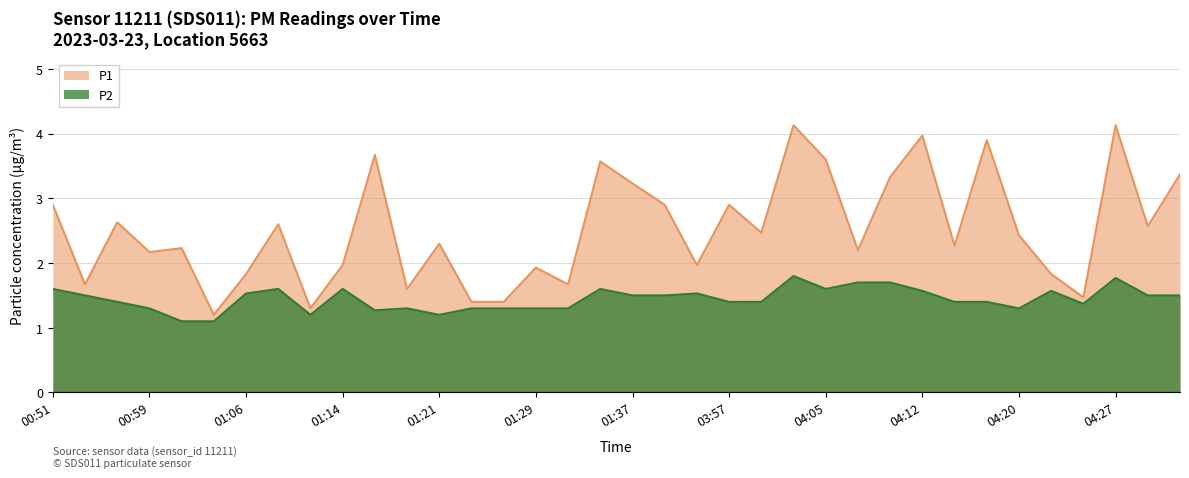

What is the sum of all P2 values?

52.0